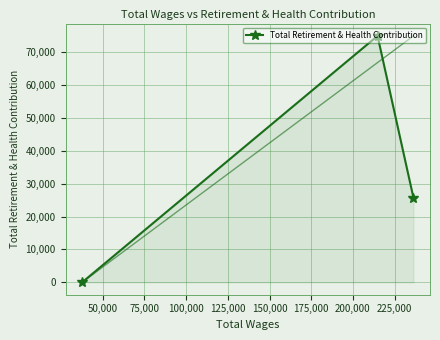

What is the greatest value displayed?

74865